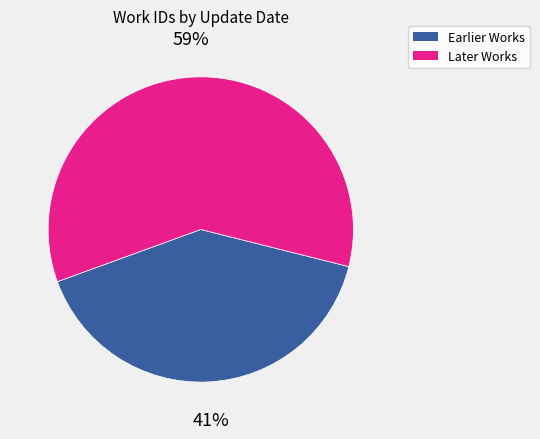

Is there a majority slice in this chart?

Yes